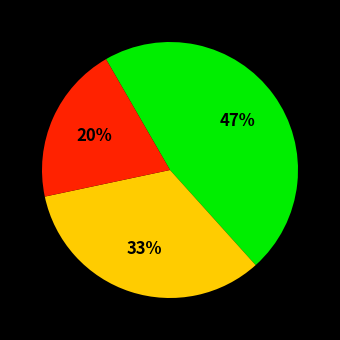

Is there any slice that represents more than half of the pie?

No